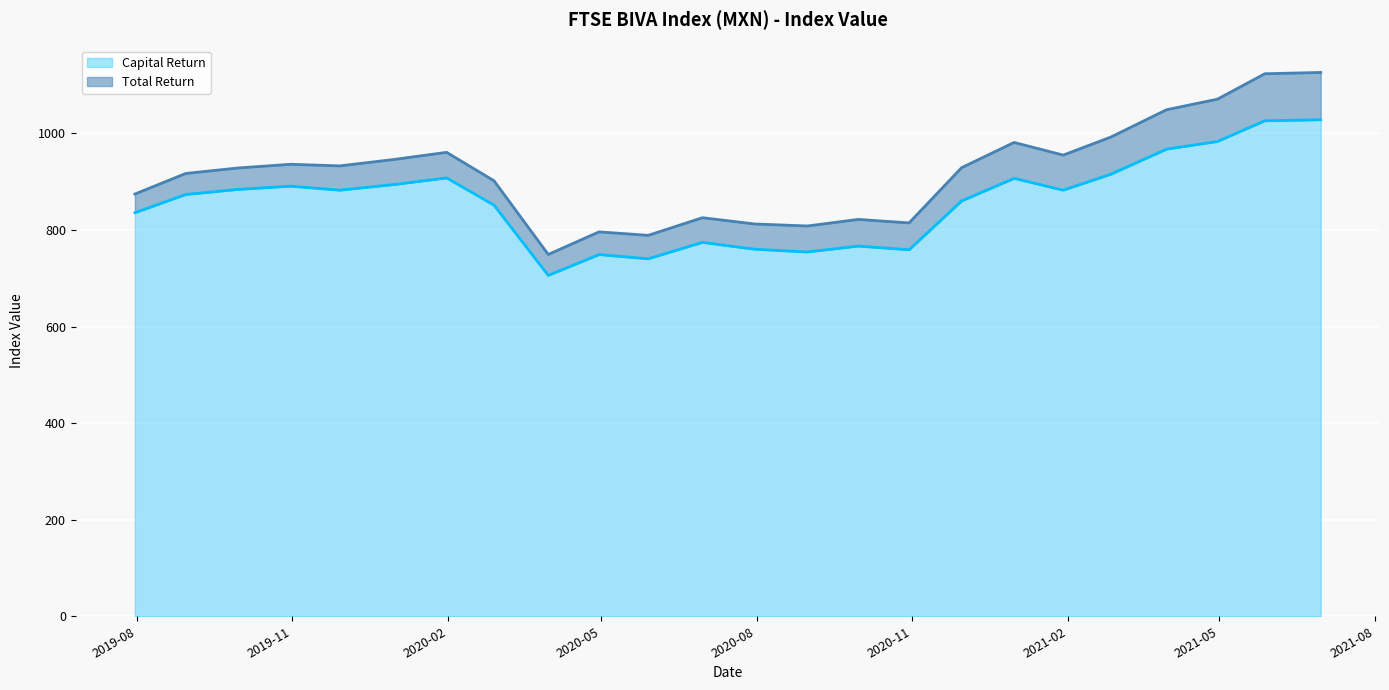

What is the label of the 24th point from the left?

2021-06-30